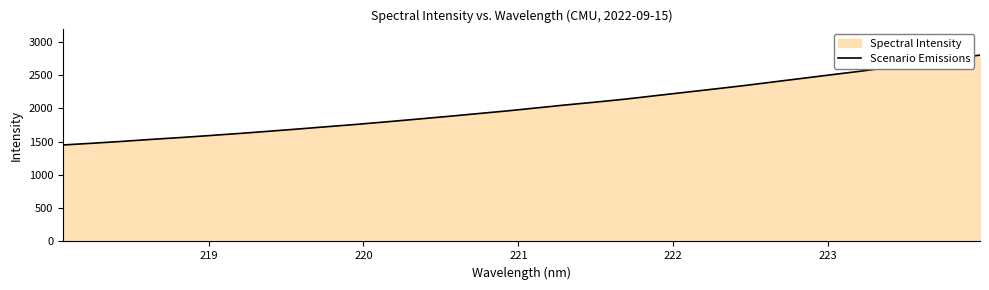

What is the difference between the maximum and minimum values?

1351.3